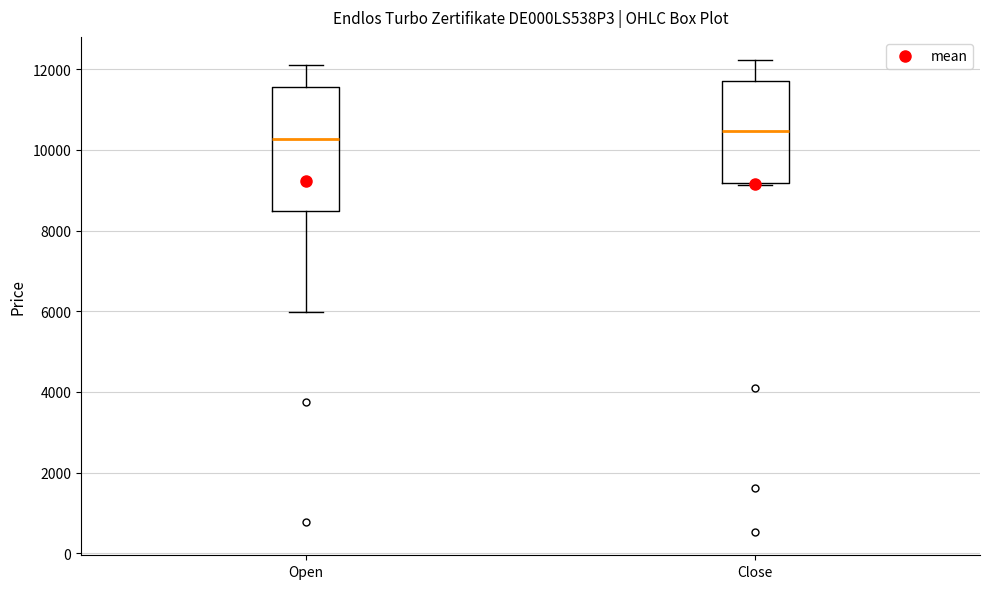

Comparing the boxes themselves (not the whiskers), which one is the tallest?

Open